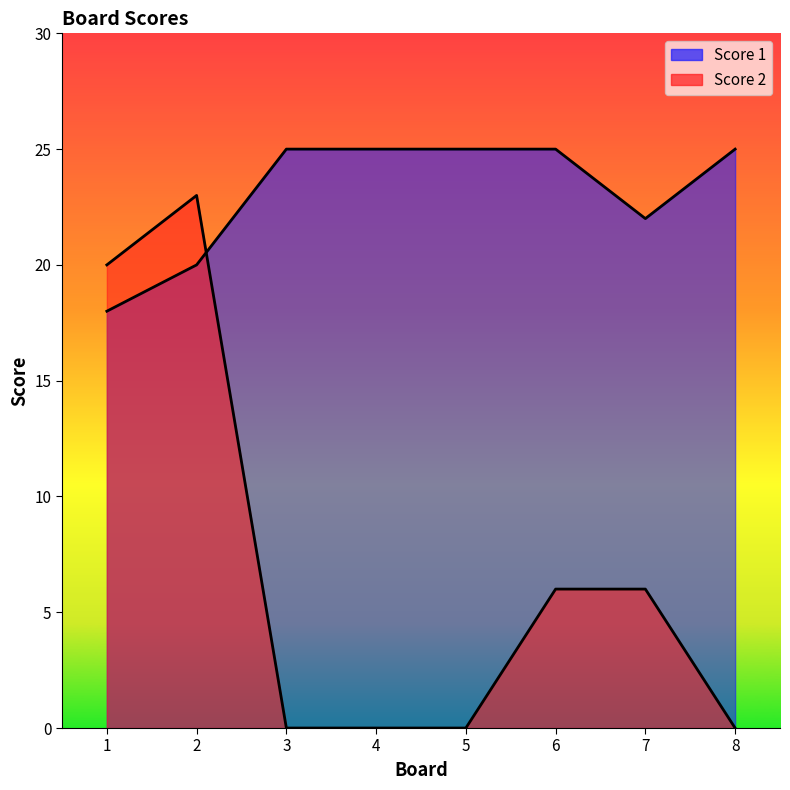

What is the average value of the Score 2 series?

7